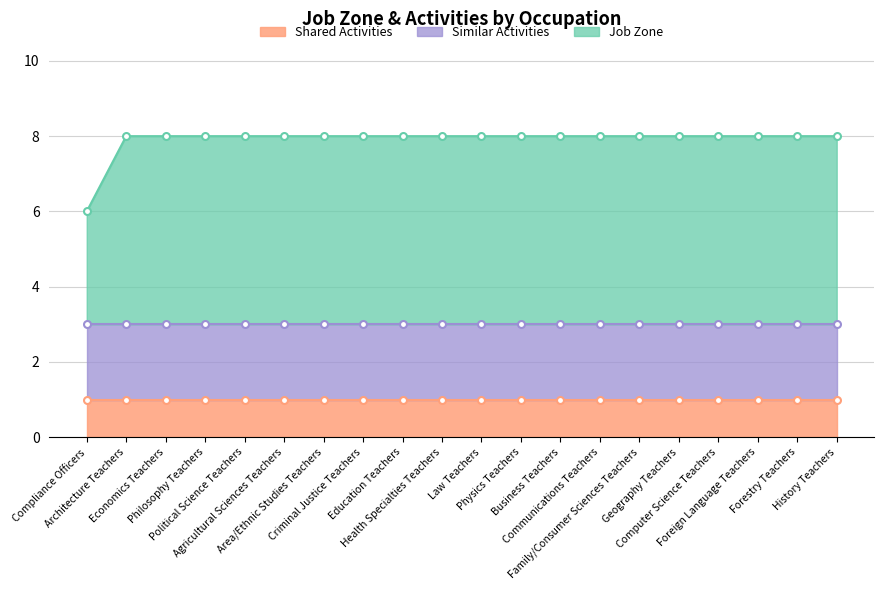

Reading left to right, transcribe all the data shown in this chart.

Shared Activities: Compliance Officers=1	Architecture Teachers=1	Economics Teachers=1	Philosophy Teachers=1	Political Science Teachers=1	Agricultural Sciences Teachers=1	Area/Ethnic Studies Teachers=1	Criminal Justice Teachers=1	Education Teachers=1	Health Specialties Teachers=1	Law Teachers=1	Physics Teachers=1	Business Teachers=1	Communications Teachers=1	Family/Consumer Sciences Teachers=1	Geography Teachers=1	Computer Science Teachers=1	Foreign Language Teachers=1	Forestry Teachers=1	History Teachers=1
Similar Activities: Compliance Officers=2	Architecture Teachers=2	Economics Teachers=2	Philosophy Teachers=2	Political Science Teachers=2	Agricultural Sciences Teachers=2	Area/Ethnic Studies Teachers=2	Criminal Justice Teachers=2	Education Teachers=2	Health Specialties Teachers=2	Law Teachers=2	Physics Teachers=2	Business Teachers=2	Communications Teachers=2	Family/Consumer Sciences Teachers=2	Geography Teachers=2	Computer Science Teachers=2	Foreign Language Teachers=2	Forestry Teachers=2	History Teachers=2
Job Zone: Compliance Officers=3	Architecture Teachers=5	Economics Teachers=5	Philosophy Teachers=5	Political Science Teachers=5	Agricultural Sciences Teachers=5	Area/Ethnic Studies Teachers=5	Criminal Justice Teachers=5	Education Teachers=5	Health Specialties Teachers=5	Law Teachers=5	Physics Teachers=5	Business Teachers=5	Communications Teachers=5	Family/Consumer Sciences Teachers=5	Geography Teachers=5	Computer Science Teachers=5	Foreign Language Teachers=5	Forestry Teachers=5	History Teachers=5